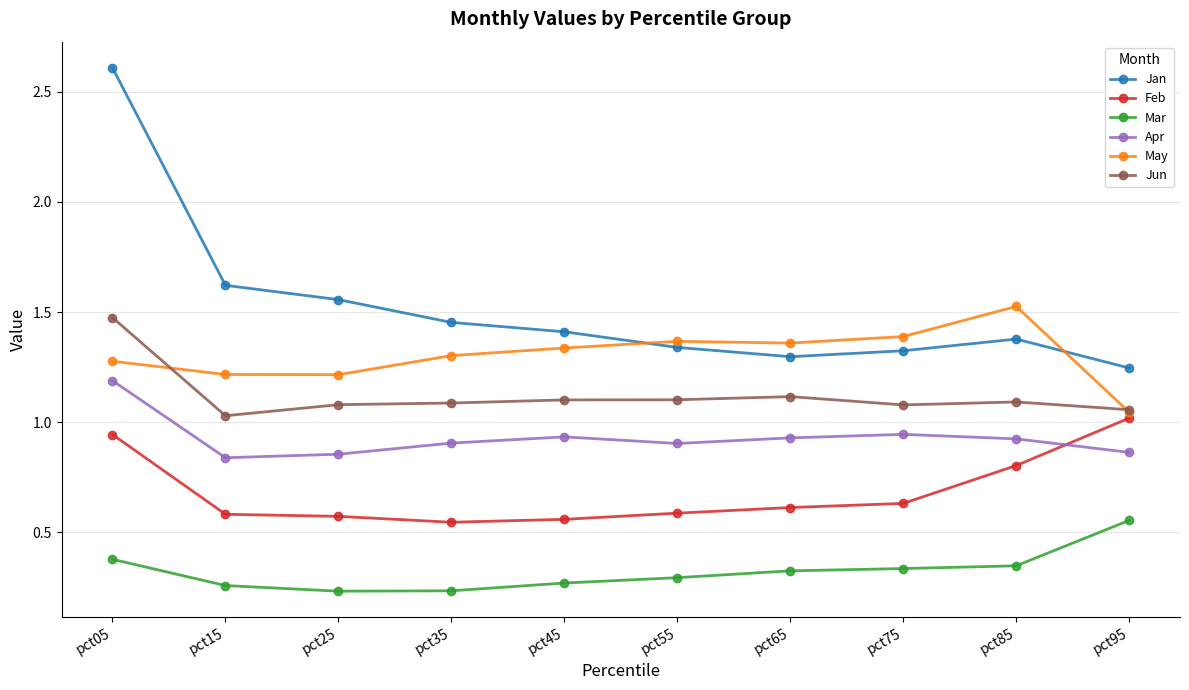

What is the maximum value shown in the chart?

2.6